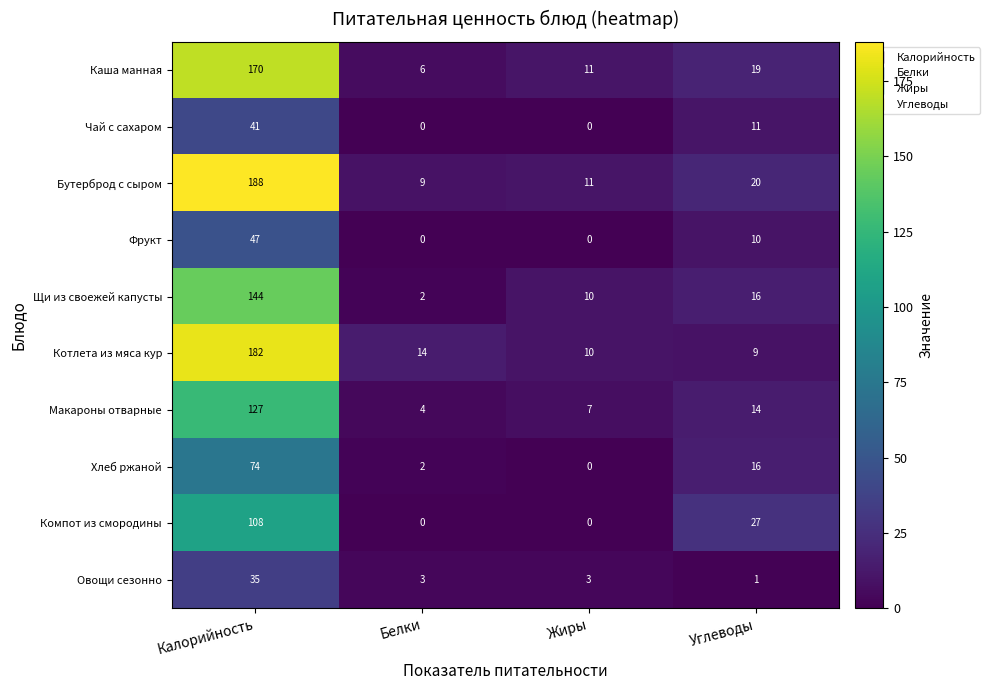

List the labels in order of Щи из своежей капусты value, largest first.

Калорийность, Углеводы, Жиры, Белки